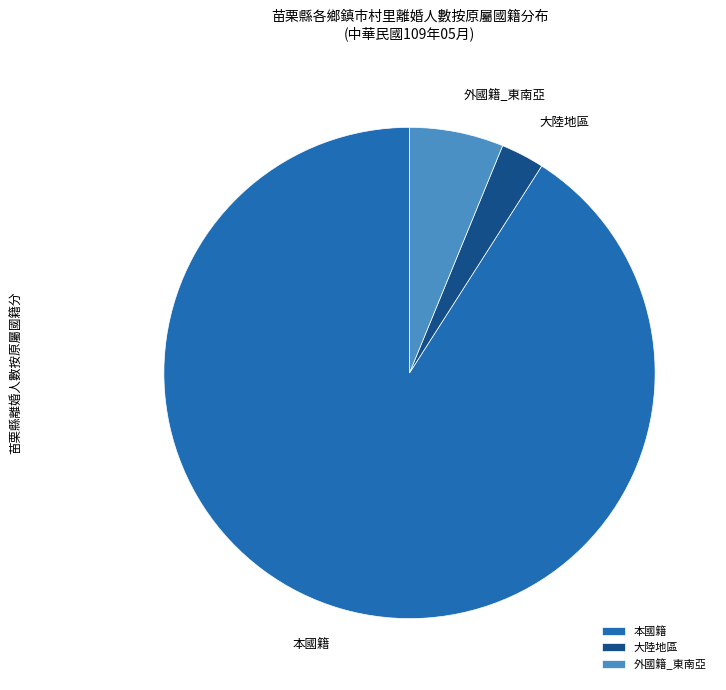

Does 本國籍 represent more than half of the total?

Yes